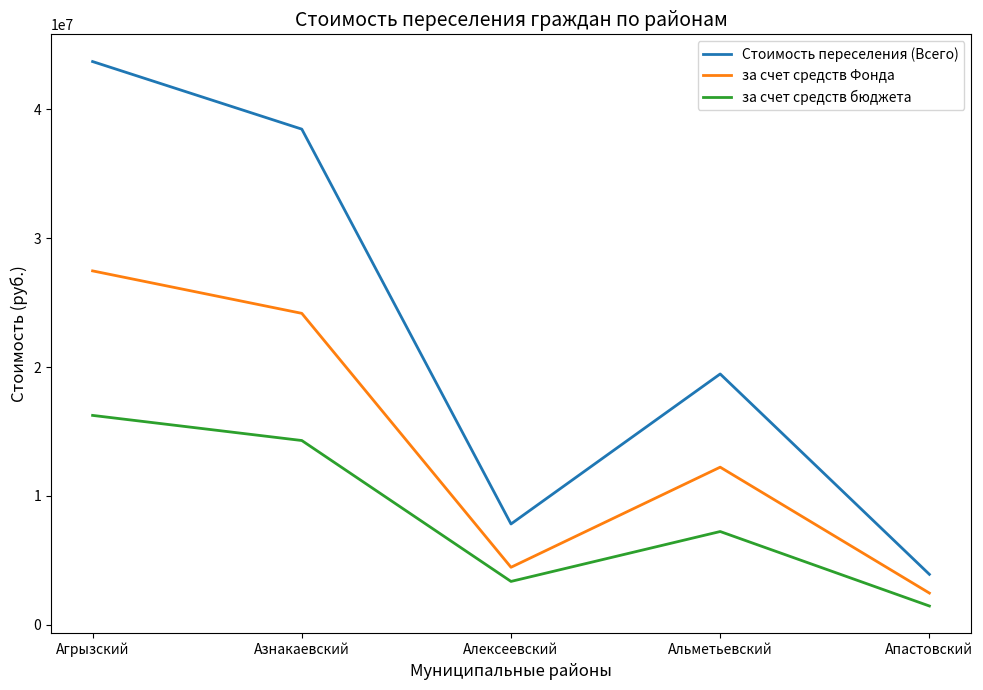

At which category does за счет средств бюджета reach its first local valley?

Алексеевский